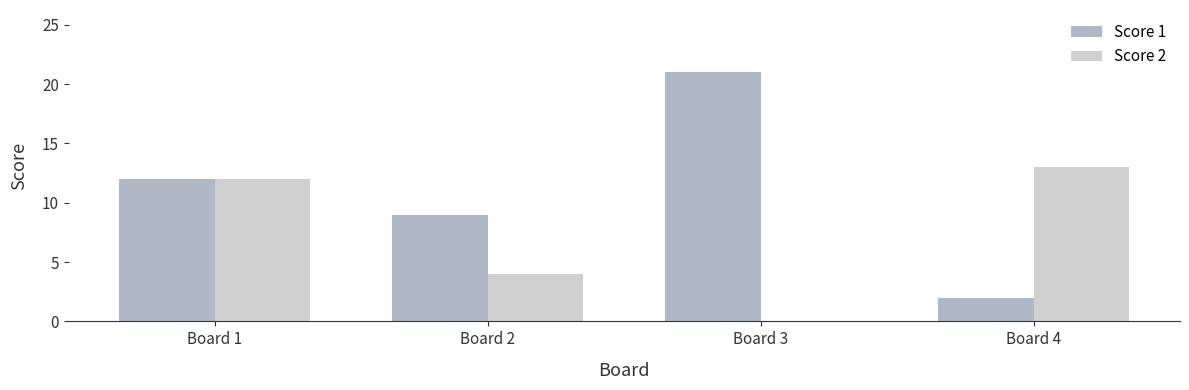

True or false: Score 2 has a value of 22 at Board 1.

False